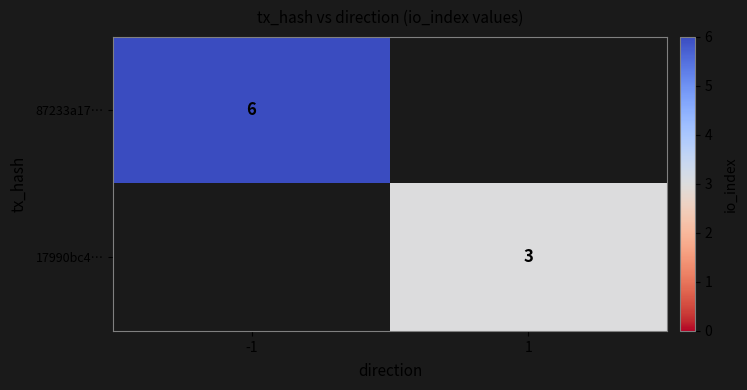

How many positive values does the 17990bc4… series have?

1